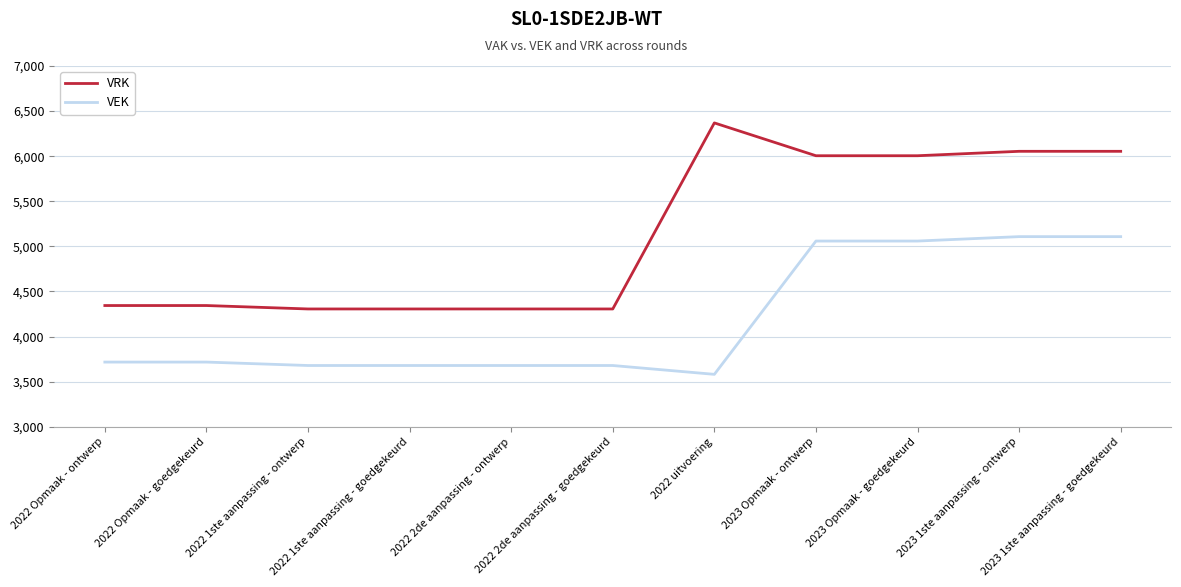

Which series has the largest total across all categories?

VRK